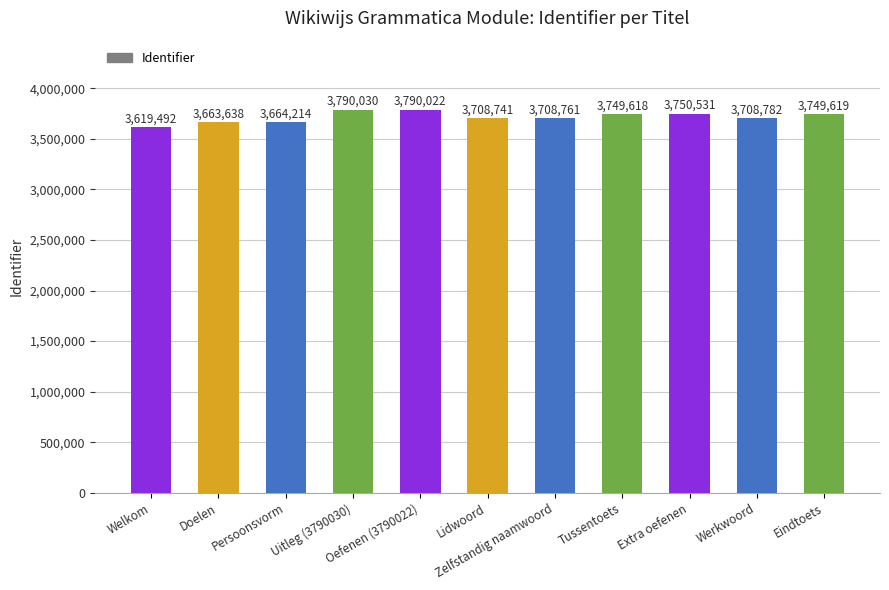

What position from the left is Werkwoord?

10